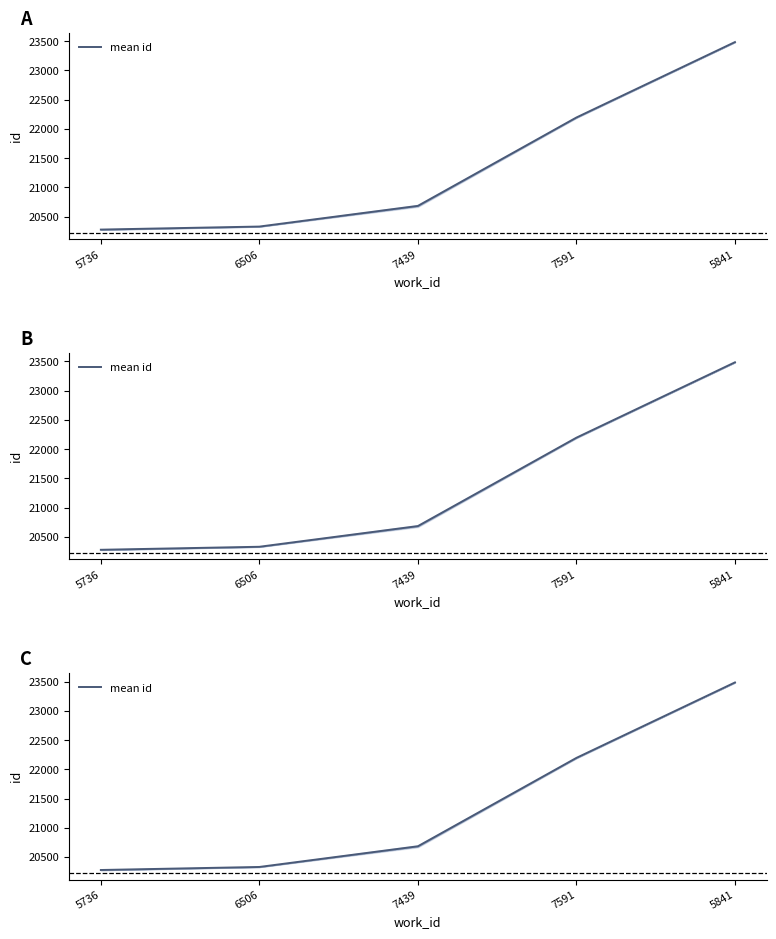

True or false: the data has more than 2 interior local peaks.

False